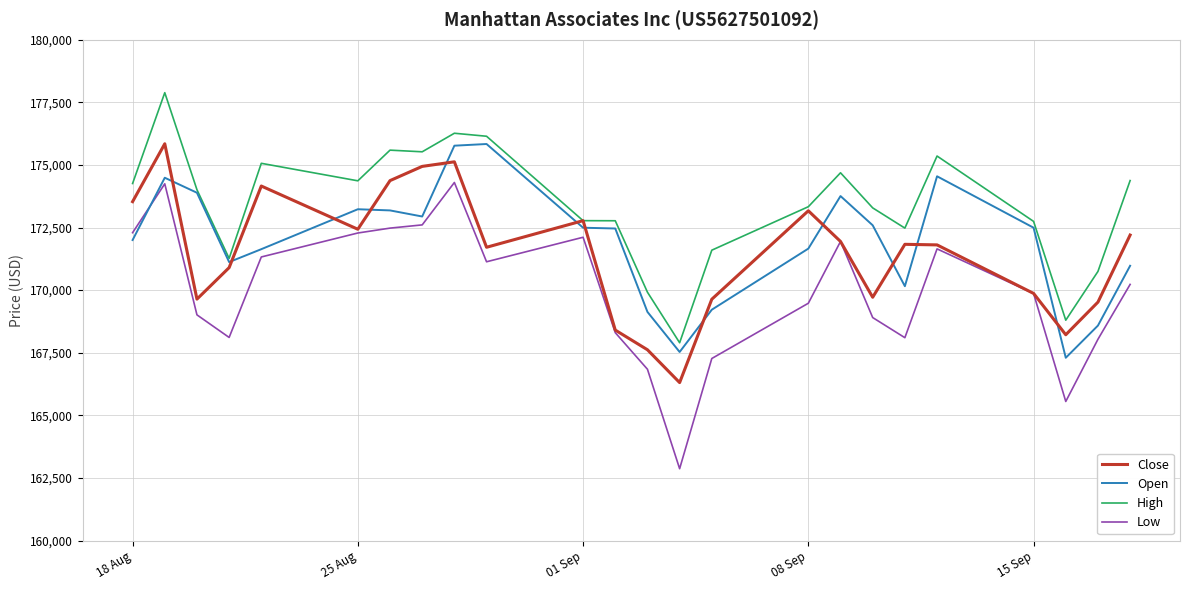

Count the number of data series in this chart.

4